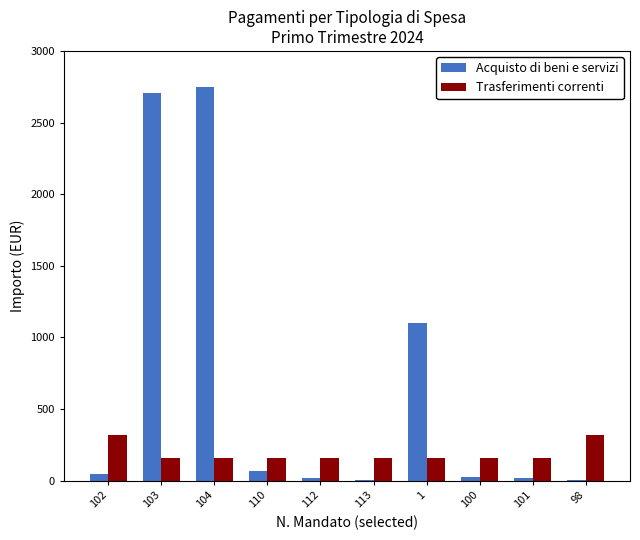

The value of Trasferimenti correnti at 102 is 217.8. True or false?

False